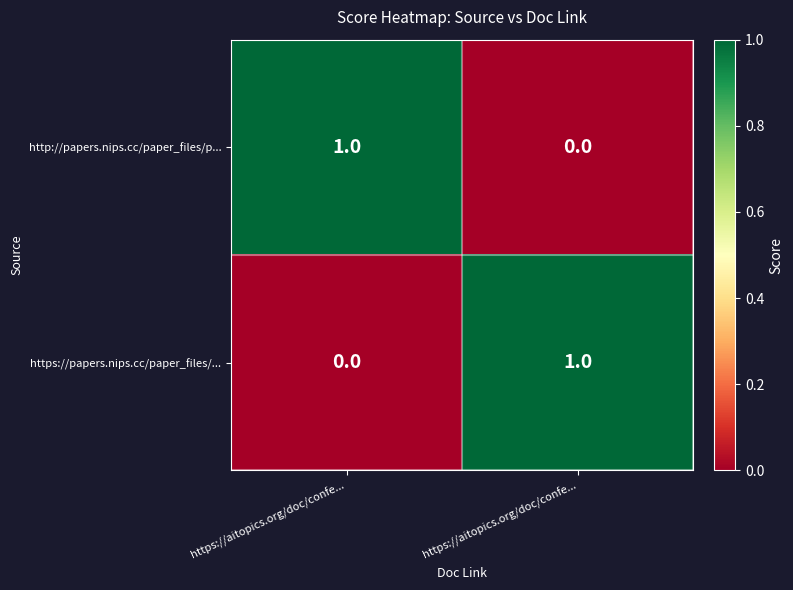

Between https://aitopics.org/doc/confe... and https://aitopics.org/doc/confe..., which series saw the biggest shift?

http://papers.nips.cc/paper_files/p...